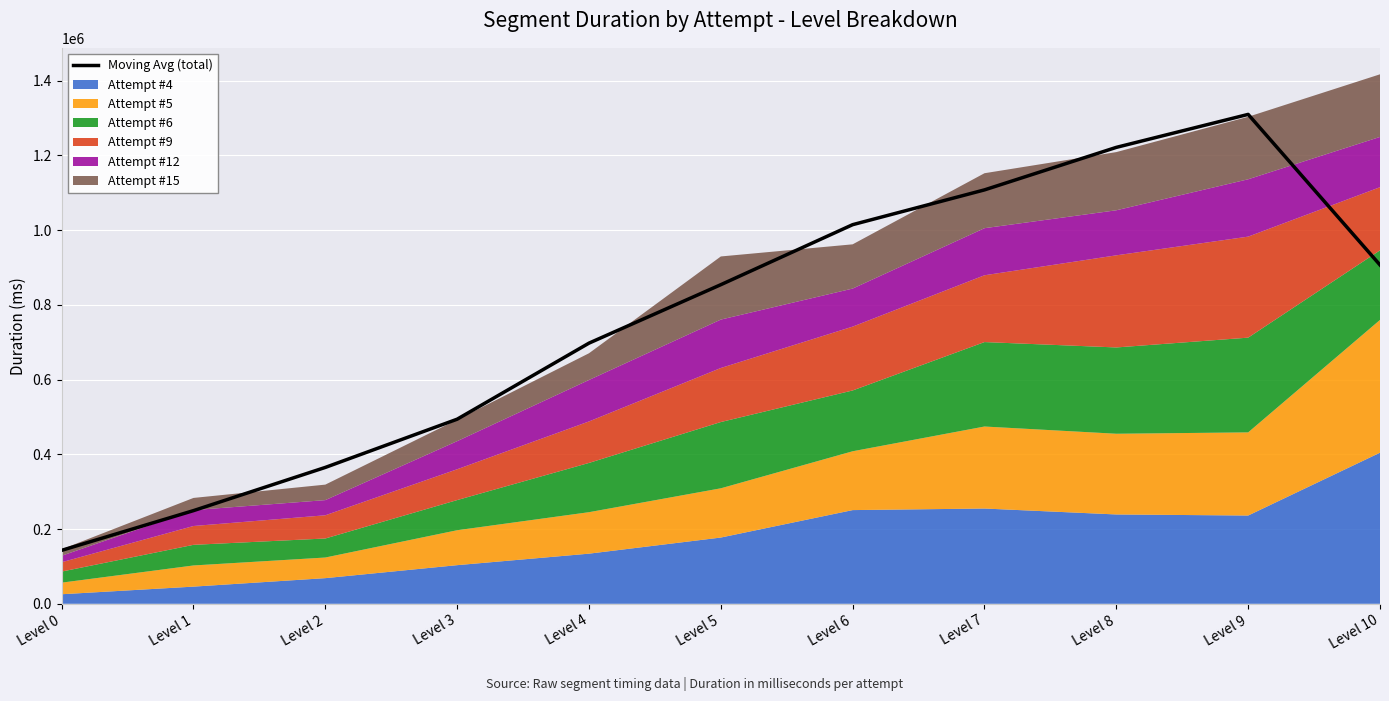

List the labels in order of value, largest first.

Level 9, Level 8, Level 7, Level 6, Level 10, Level 5, Level 4, Level 3, Level 2, Level 1, Level 0